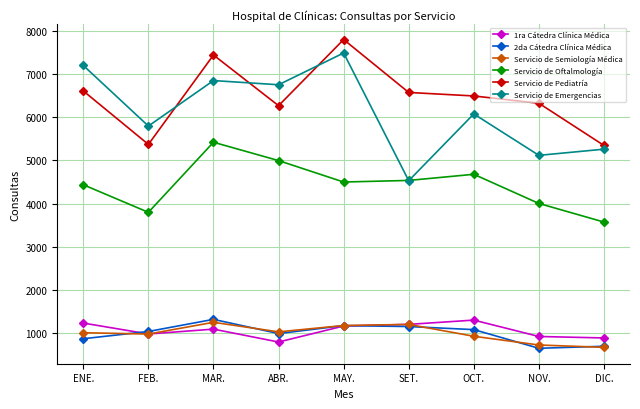

Which series has the largest total across all categories?

Servicio de Pediatría